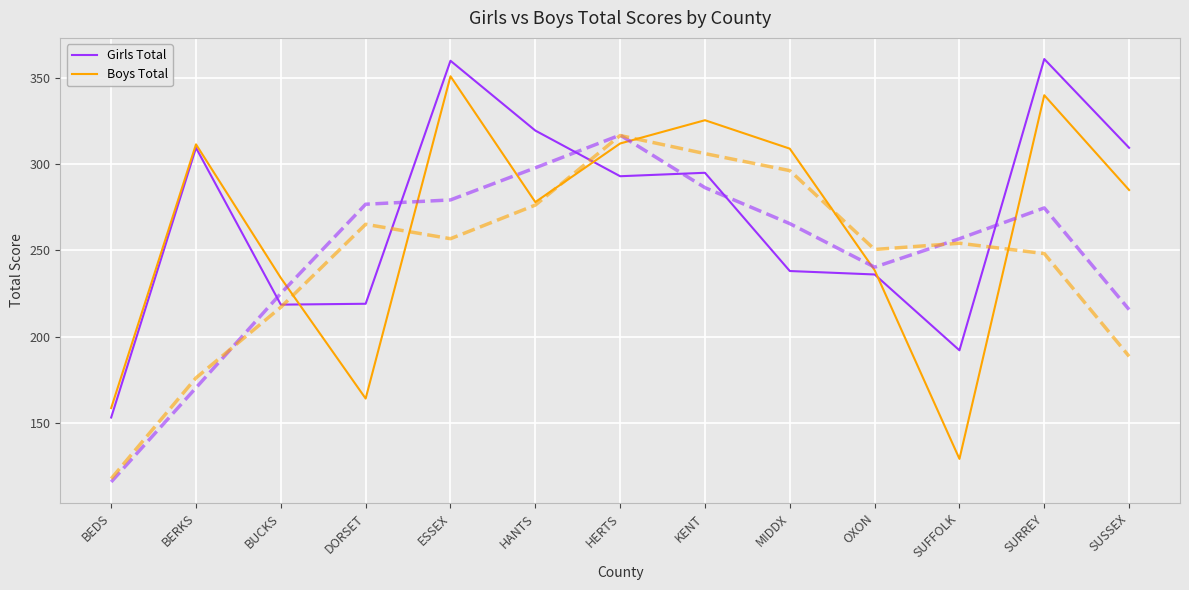

What value does the Boys Total series have at BUCKS?

234.0